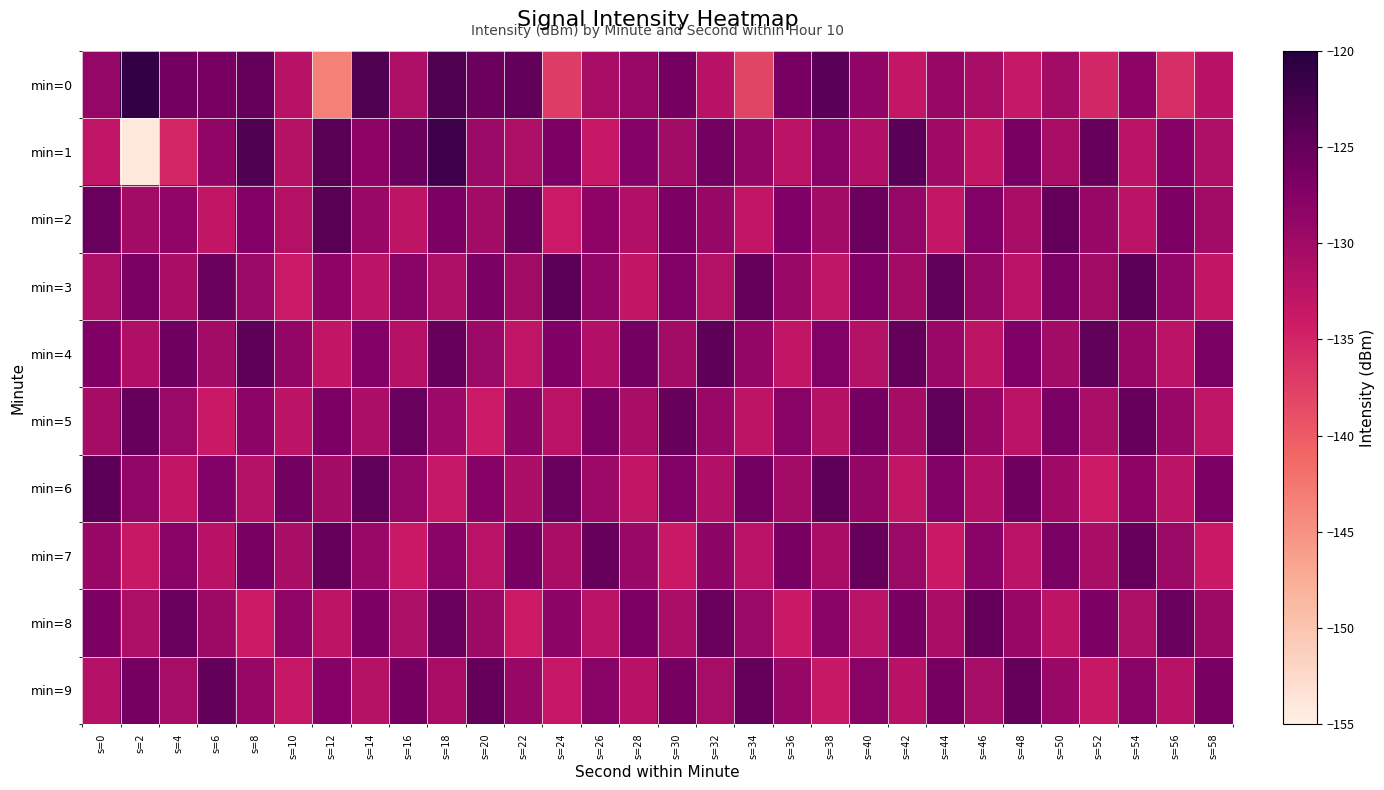

What is the minimum value shown in the chart?

-154.1